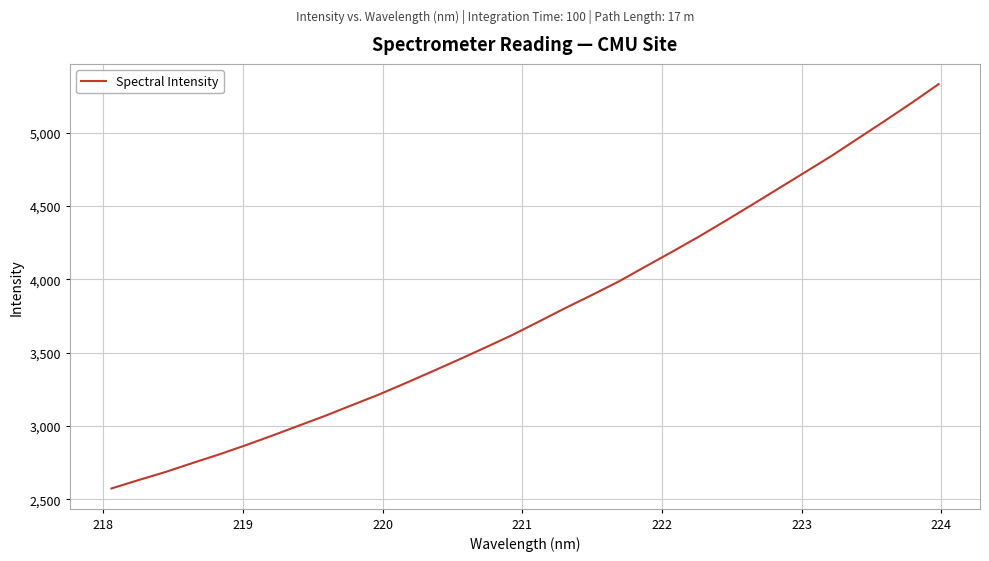

What is the smallest value displayed?

2574.5